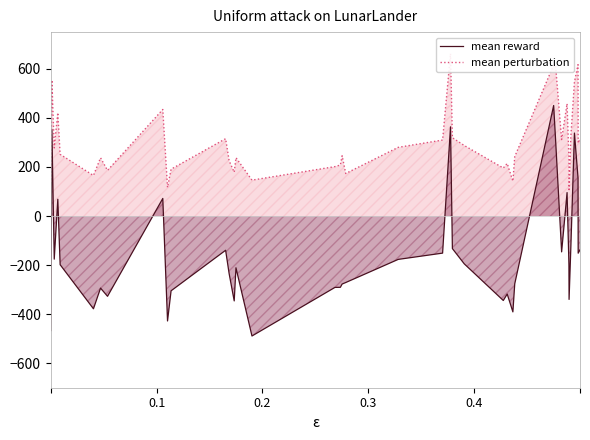

What is the minimum value for mean reward?

-489.1